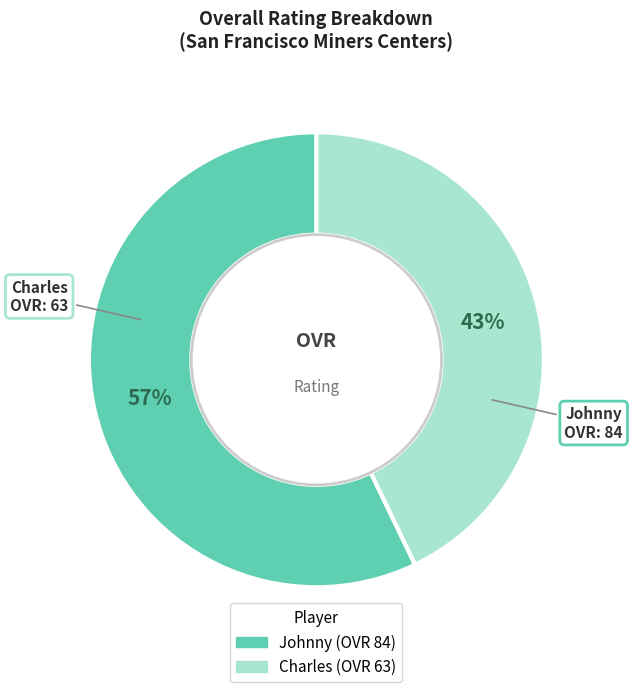

Count the number of slices in the pie.

2